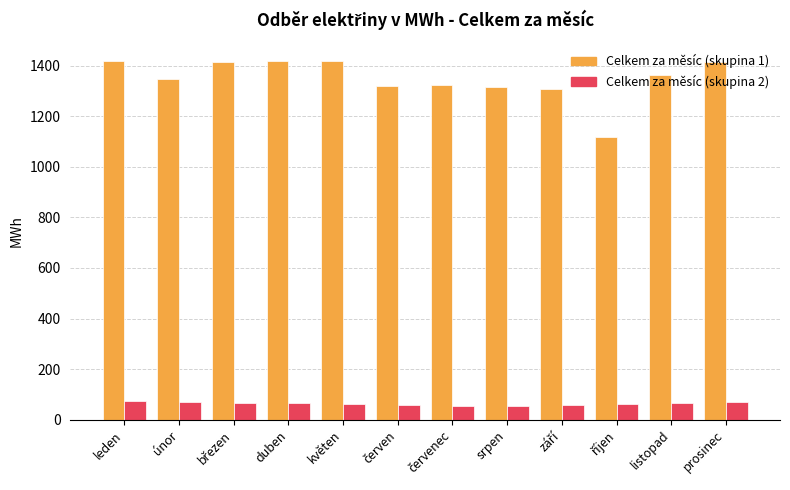

What is the sum of all Celkem za měsíc (skupina 2) values?

765